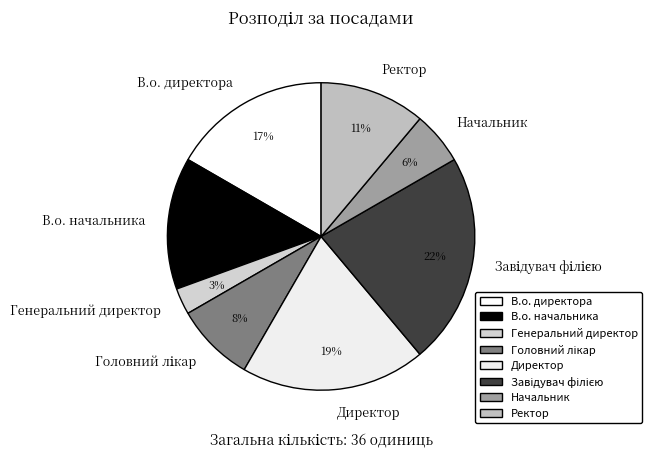

How many segments does this pie chart have?

8